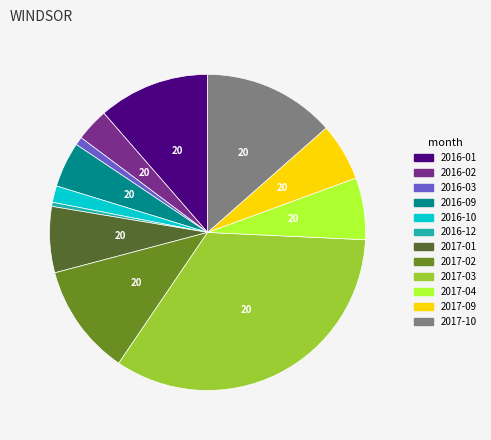

Is there any slice that represents more than half of the pie?

No